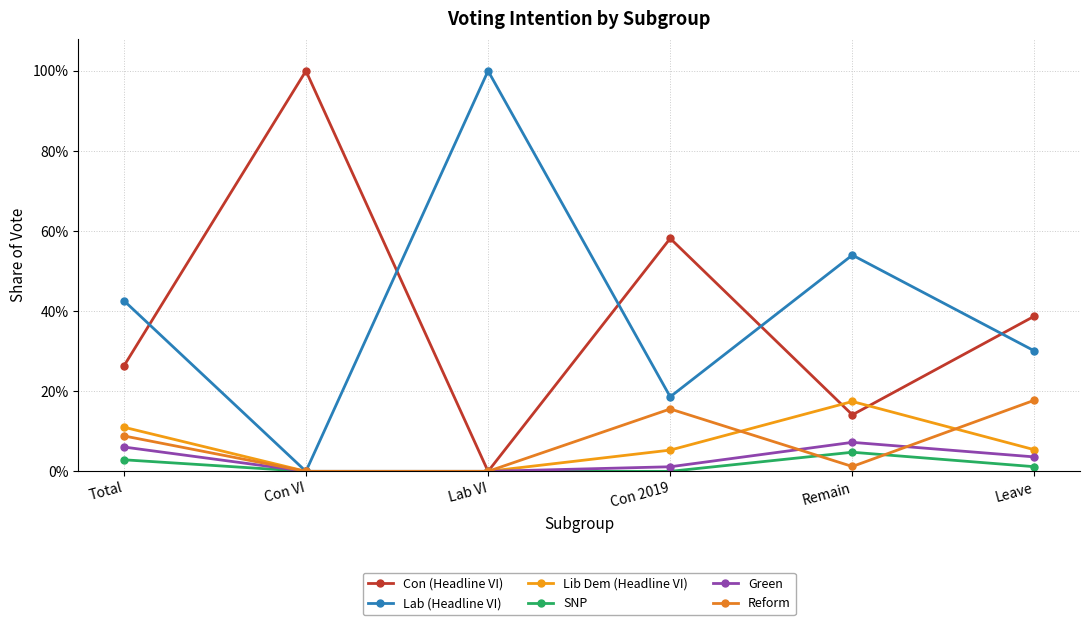

Does the chart display data point markers on the line(s)?

Yes